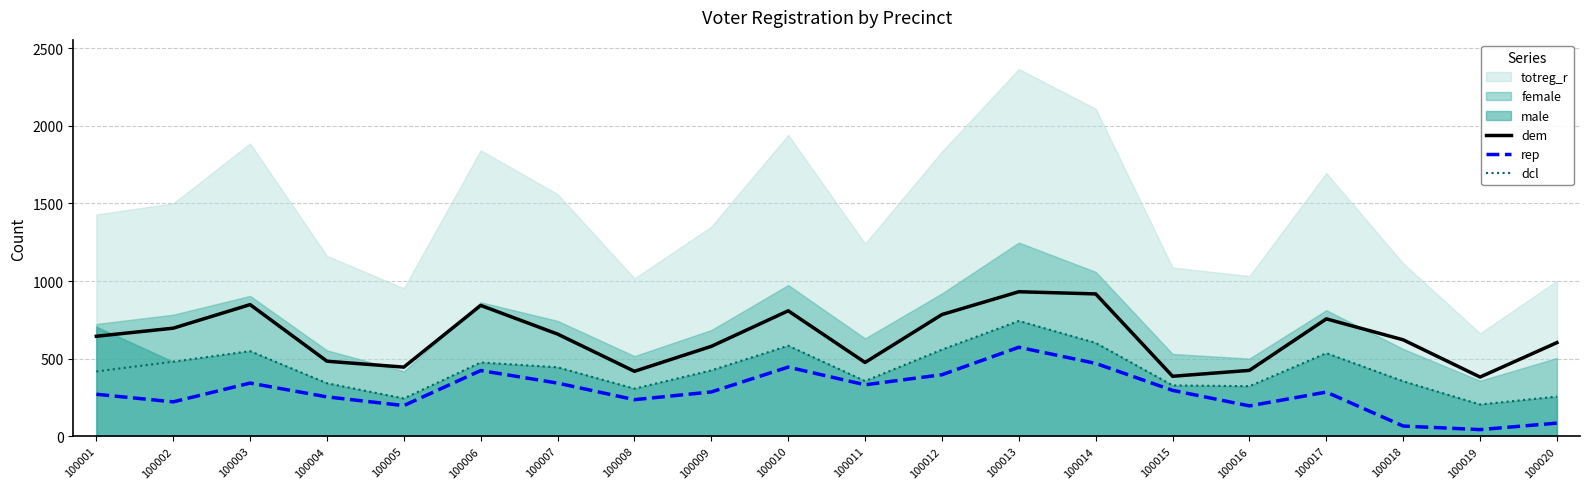

The rep series shows 285 at 100009. True or false?

True